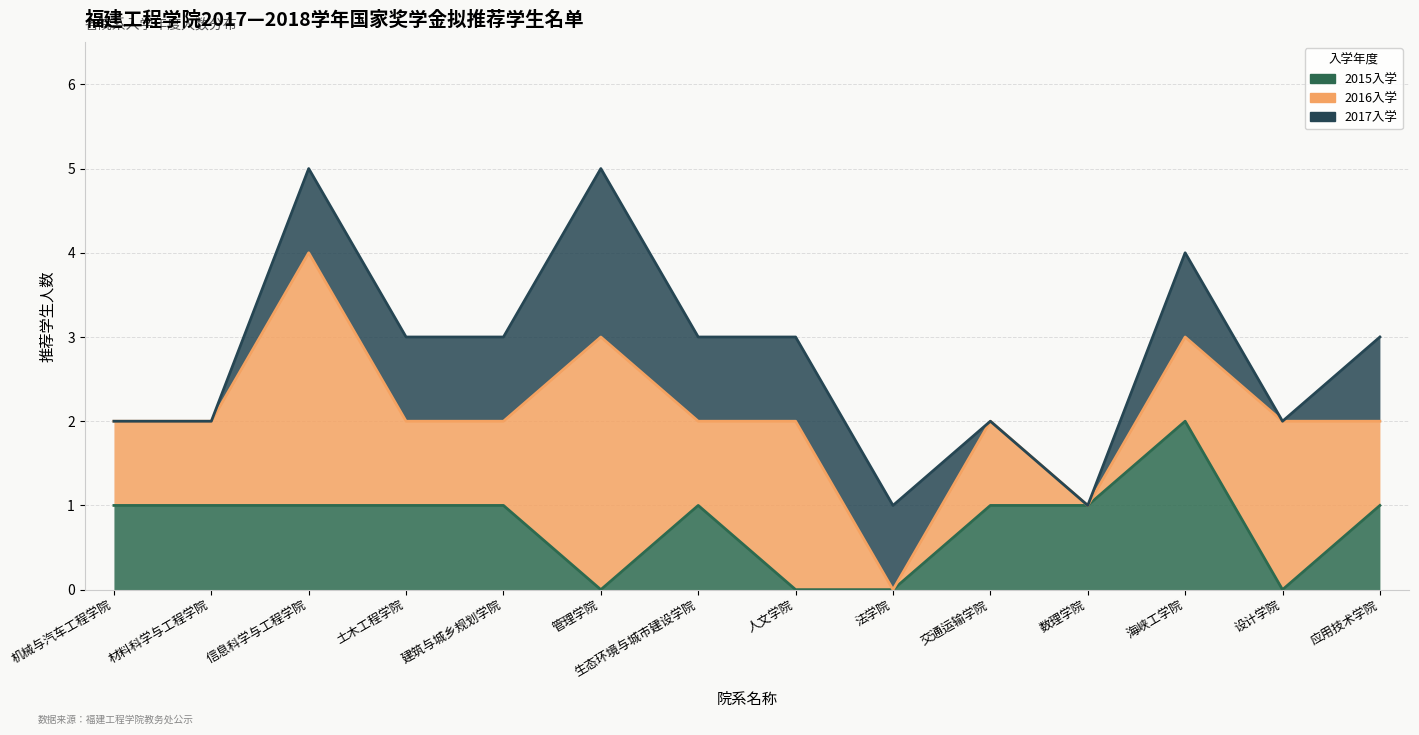

How many interior local peaks does the 2016入学 series have?

5